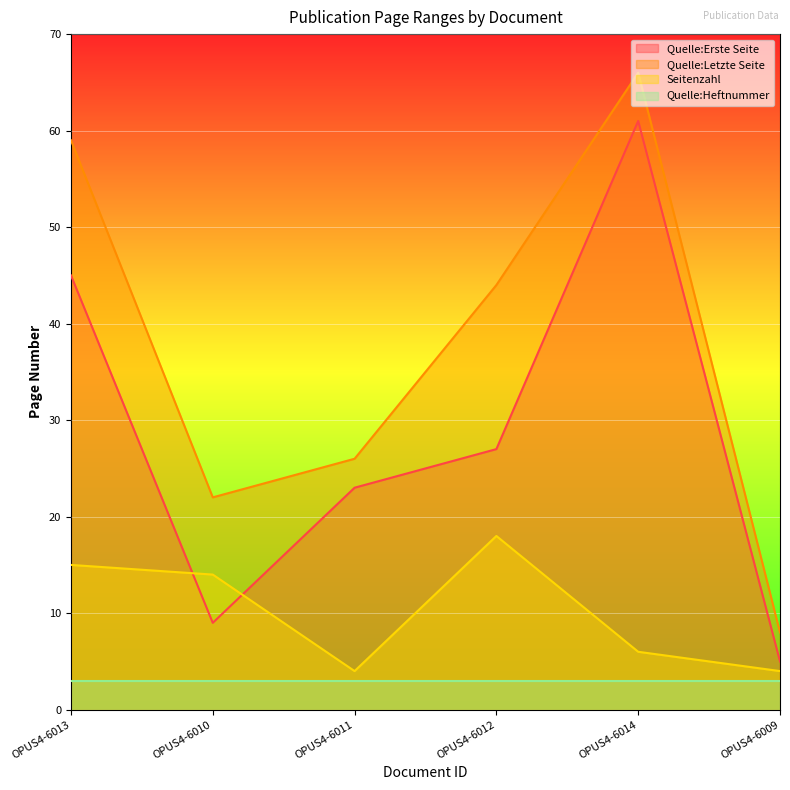

How many values in the Seitenzahl series exceed 14?

2